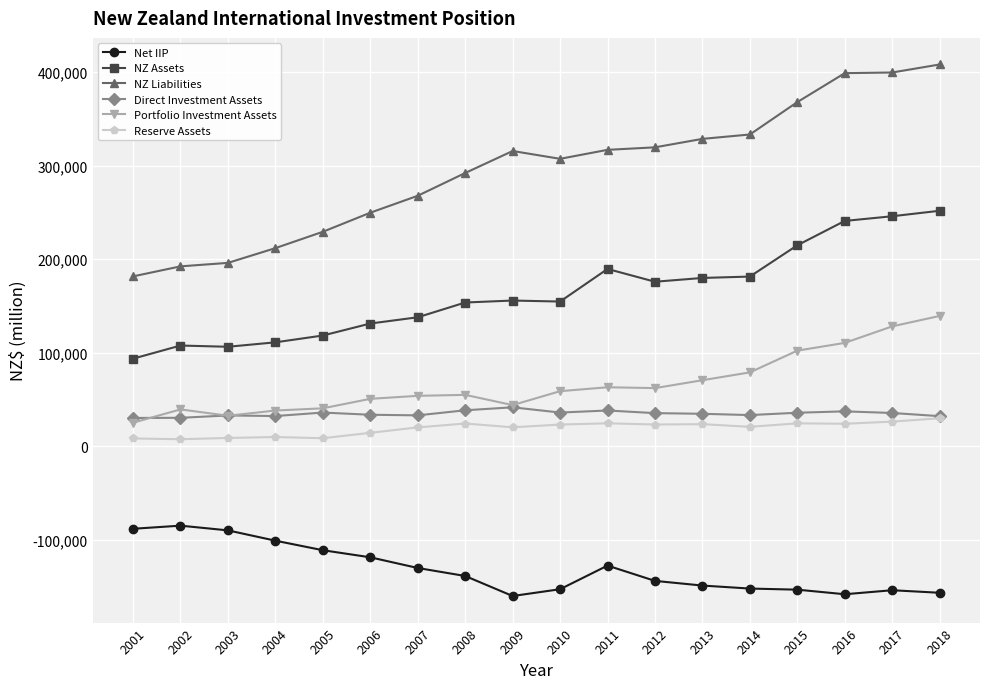

True or false: NZ Assets and Portfolio Investment Assets cross at least once.

False